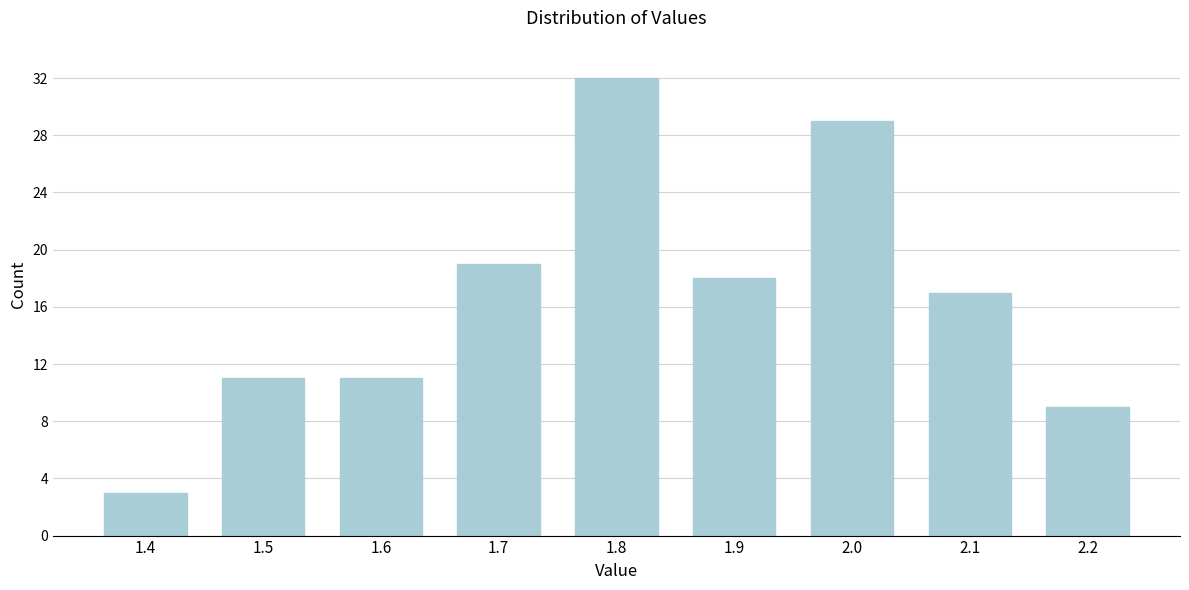

Reading left to right, list all the values displayed in this chart.

3	11	11	19	32	18	29	17	9